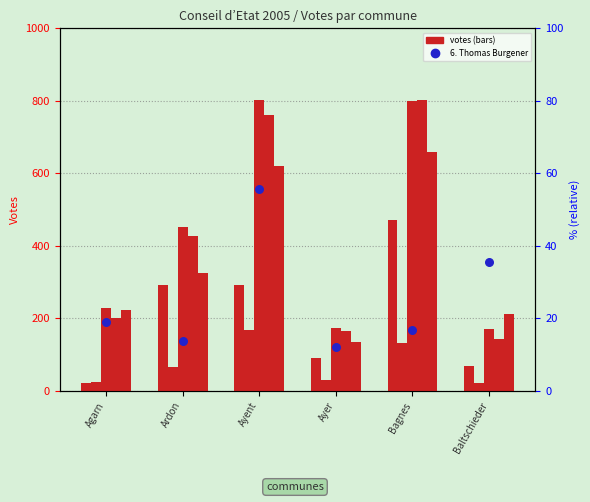

Which series has the widest spread of Y values?

4. Jean-Jacques Rey-Bellet